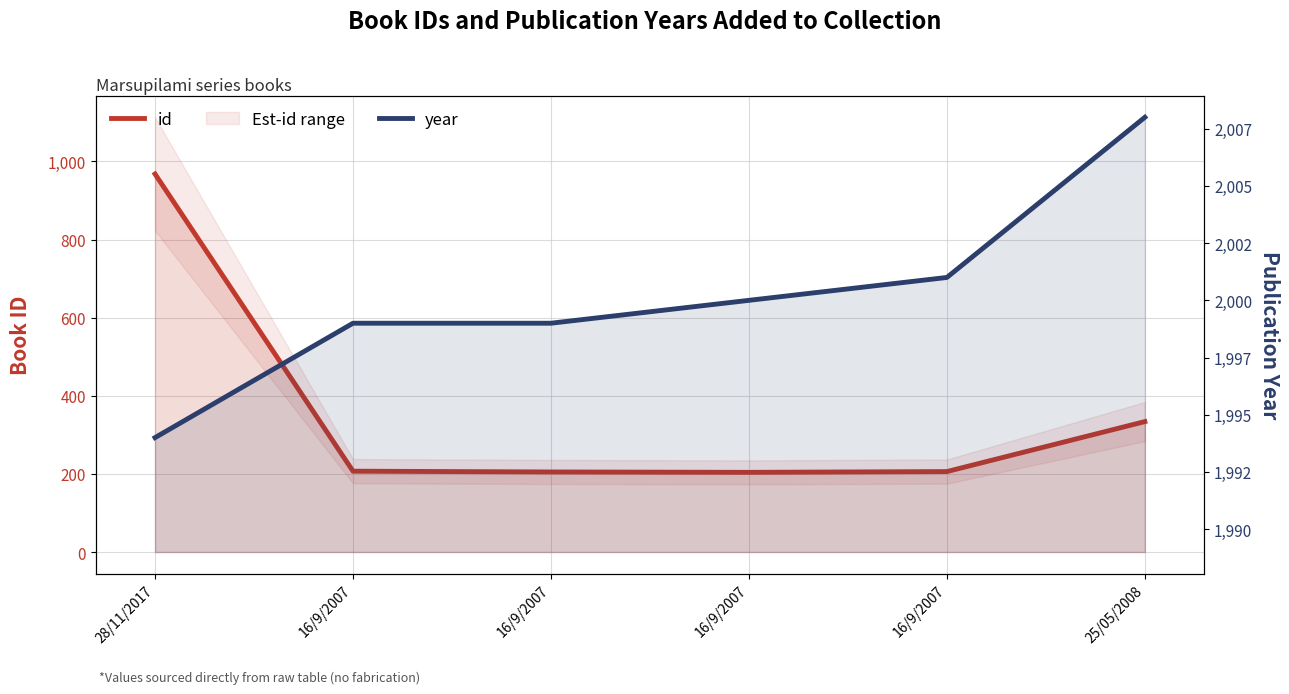

What is the difference between the highest and lowest values at 16/9/2007?

1792